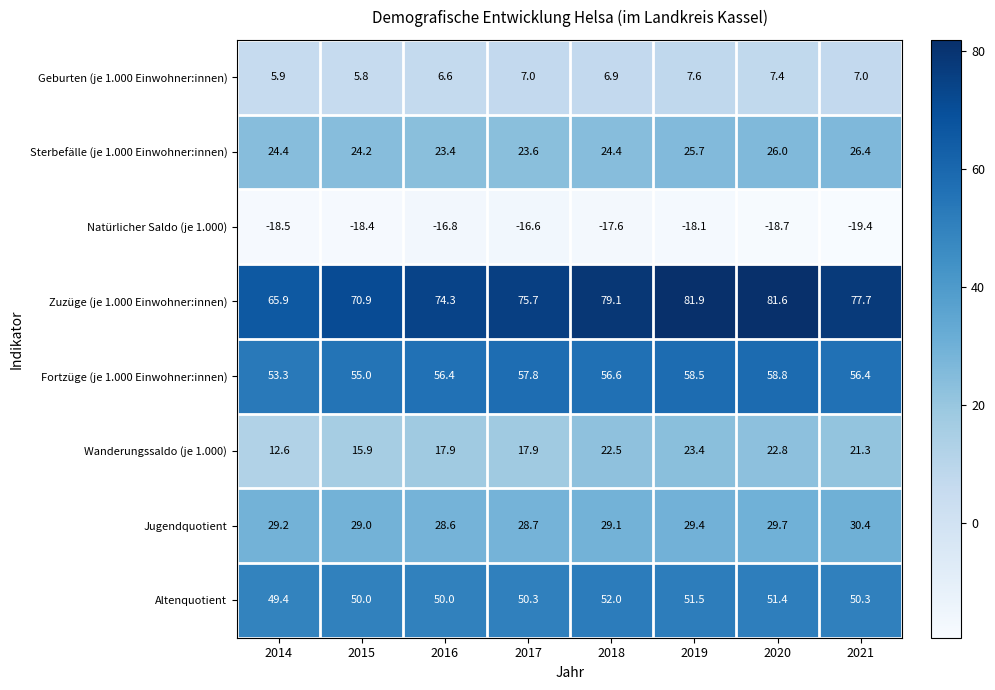

What is the difference between the maximum and minimum values in the Wanderungssaldo (je 1.000) series?

10.8